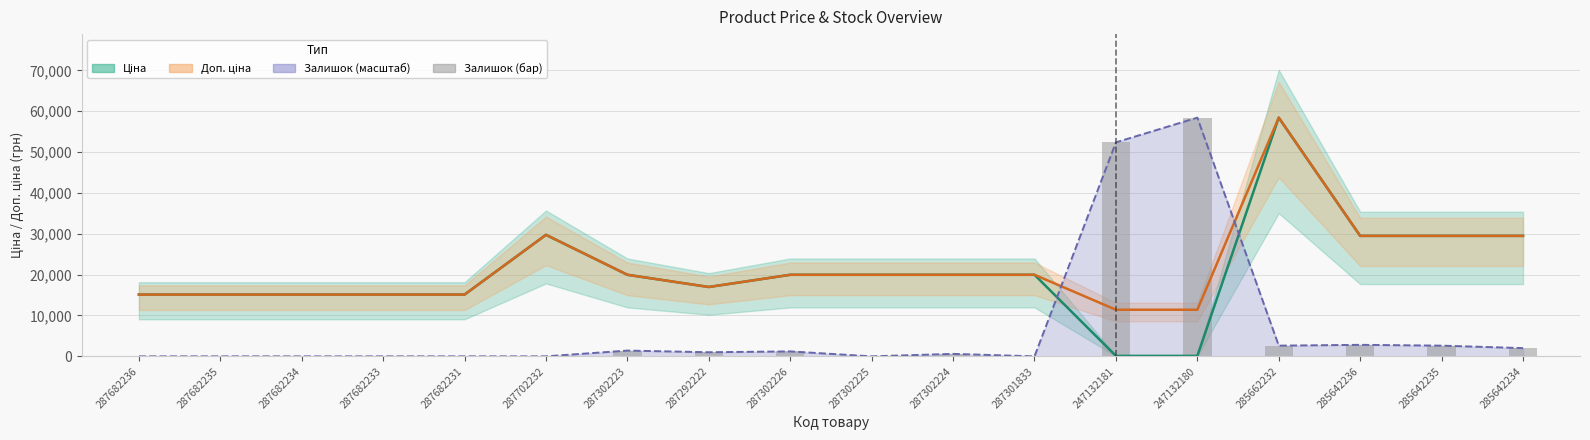

What position from the left is 287302223?

7